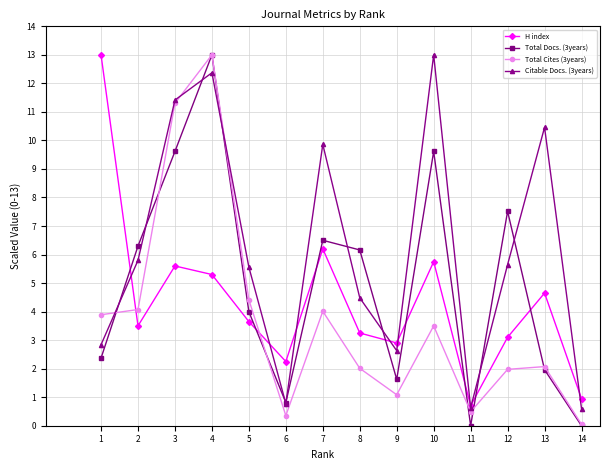

True or false: H index has a value of 5.6 at 3.

True